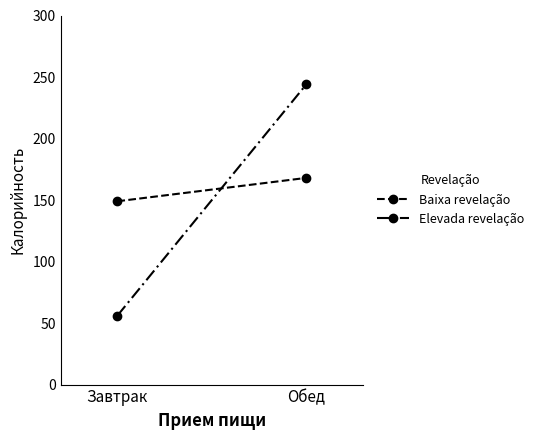

The value of Baixa revelação at Обед is 168. True or false?

True